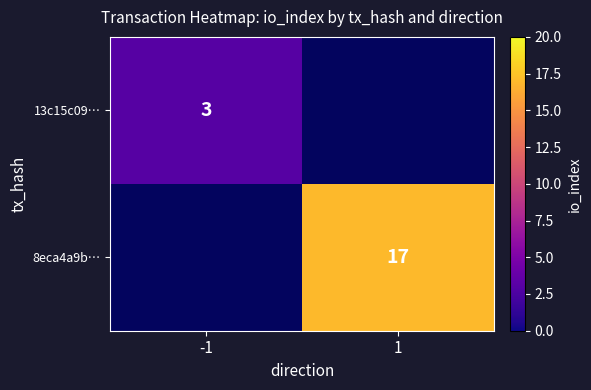

Is it true that 8eca4a9b… equals 17 at 1?

True